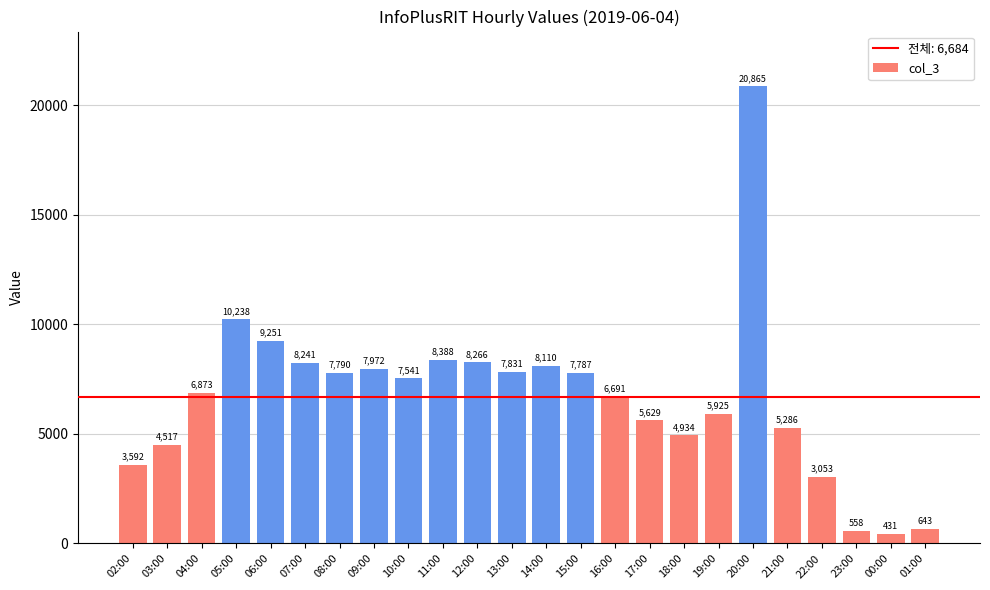

The value at 18:00 is 4934. True or false?

True